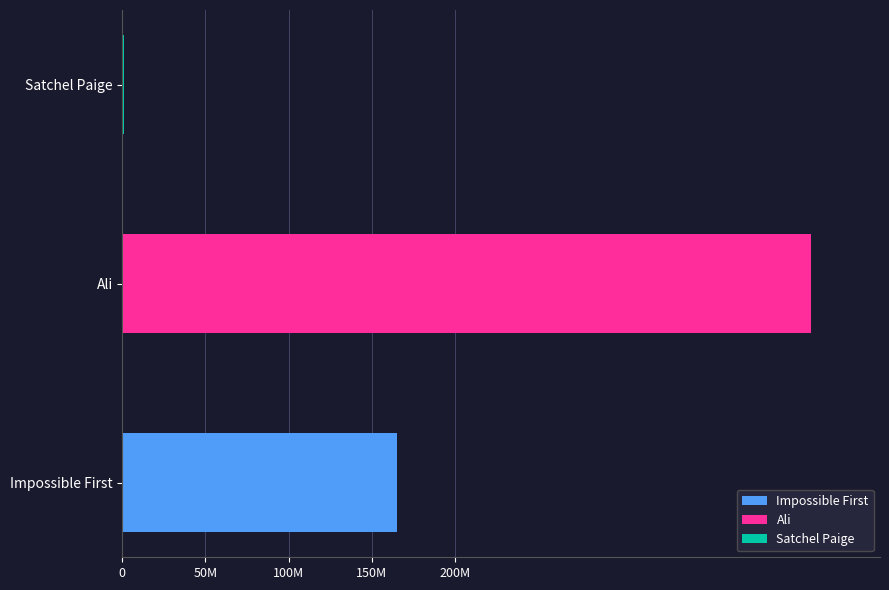

What is the difference between the maximum and minimum values?

413277800